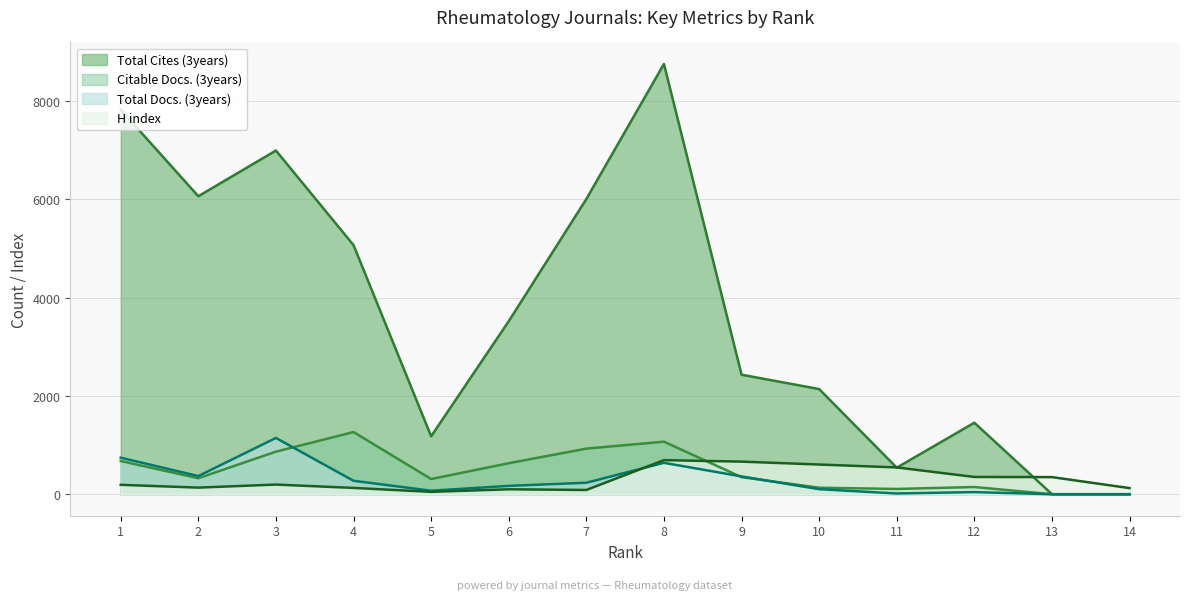

True or false: H index has more than 1 interior local peaks.

True